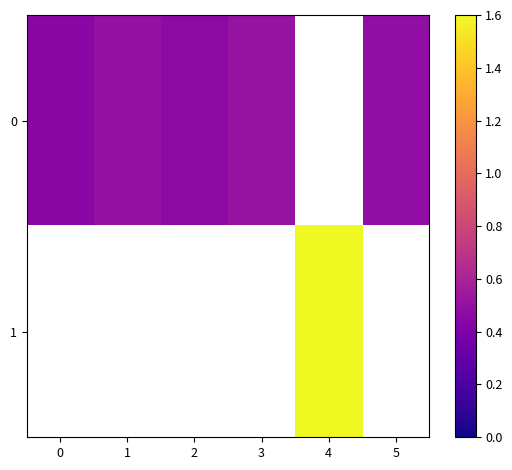

Rank the series by their average value, from lowest to highest.

0, 1